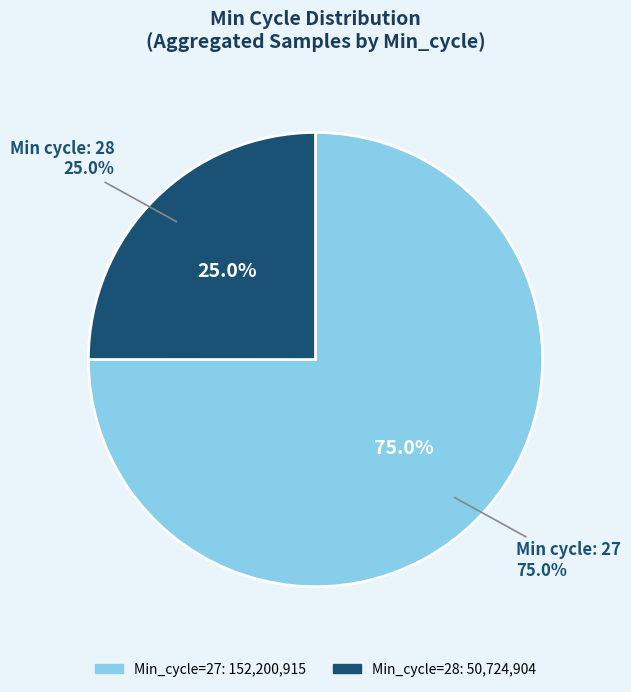

True or false: 28 accounts for 1% of the total.

False